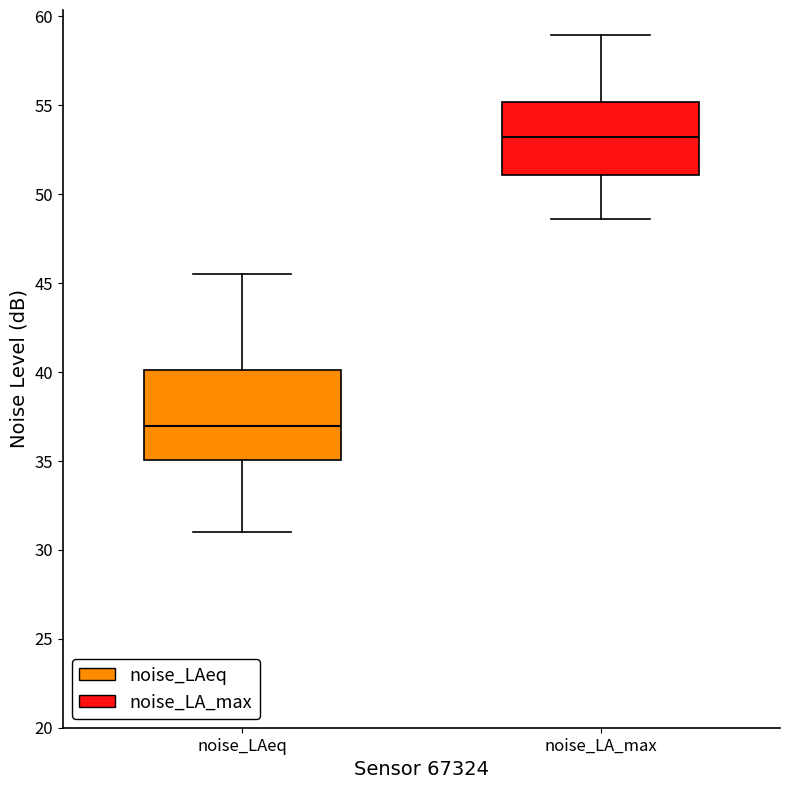

Which box's median line is the highest?

noise_LA_max